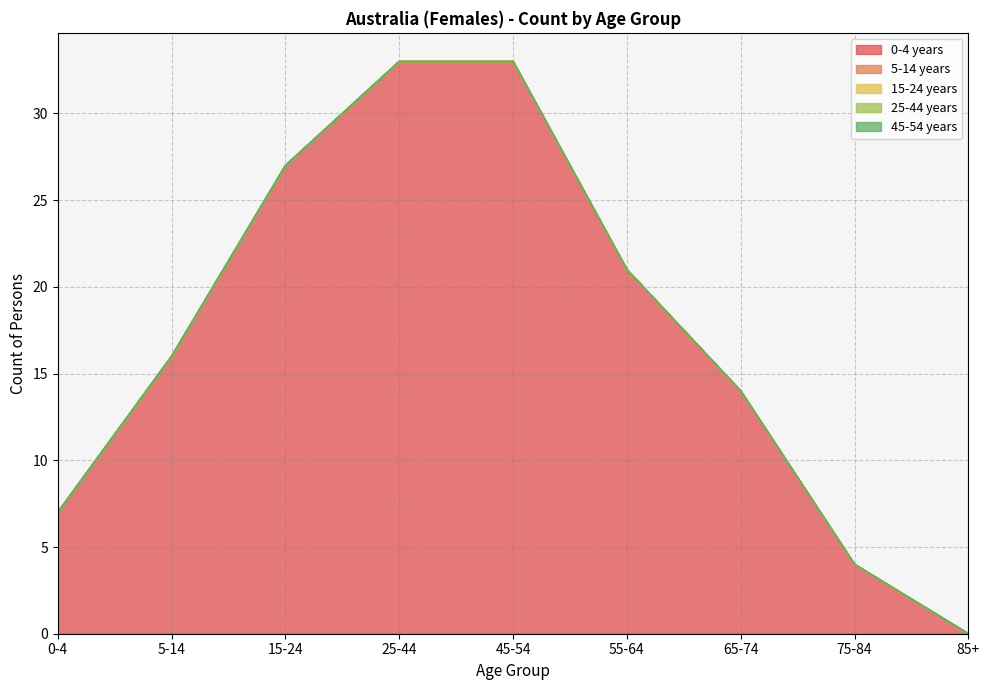

Does the chart display data point markers on the line(s)?

No